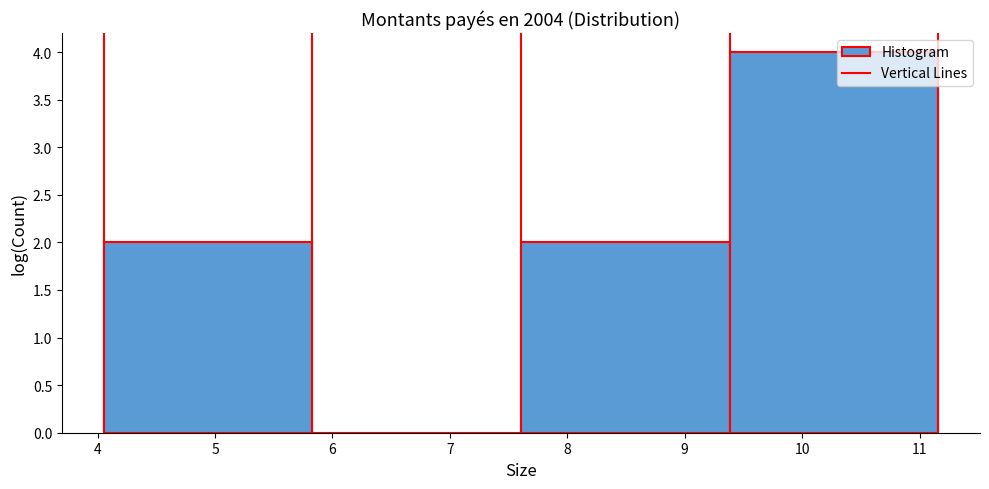

Reading left to right, transcribe this chart: for each bar, give the range it covers on the x-axis and its height. Neither the bar edges nor the heights are printed on the chart, so give them approximately, as read against the axes.

4.1 to 5.8: 2
5.8 to 7.6: 0
7.6 to 9.4: 2
9.4 to 11.2: 4